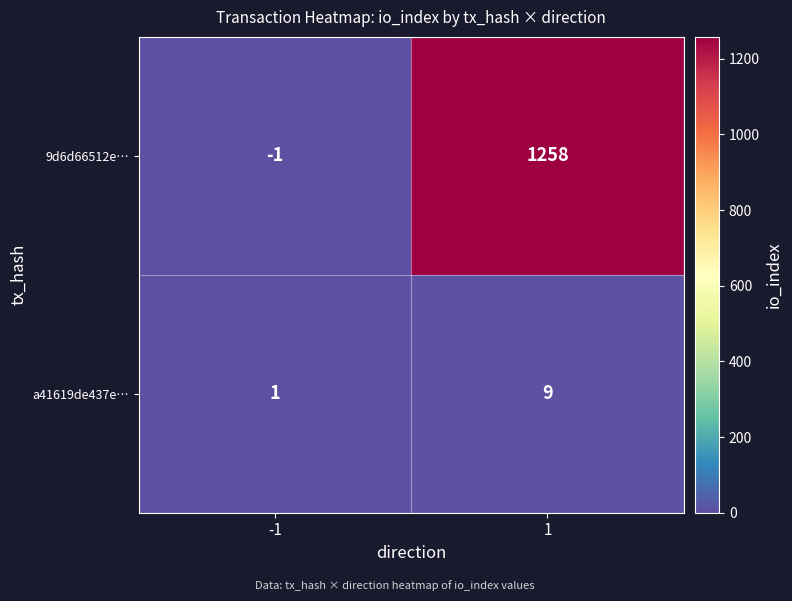

Between -1 and 1, which series saw the biggest shift?

9d6d66512e…